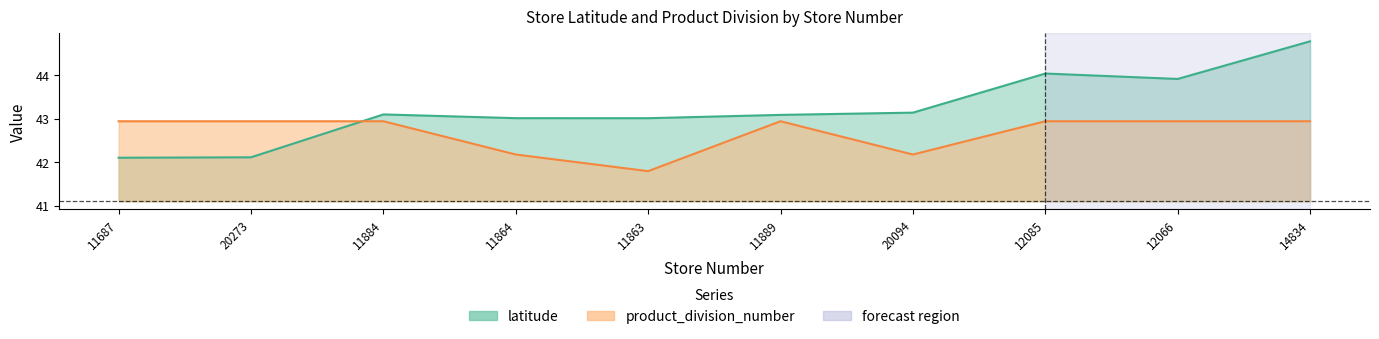

Reading right to left, extract all data points from this chart.

latitude: 44.8	43.9	44.0	43.1	43.1	43.0	43.0	43.1	42.1	42.1
product_division_number: 42.9	42.9	42.9	42.2	42.9	41.8	42.2	42.9	42.9	42.9